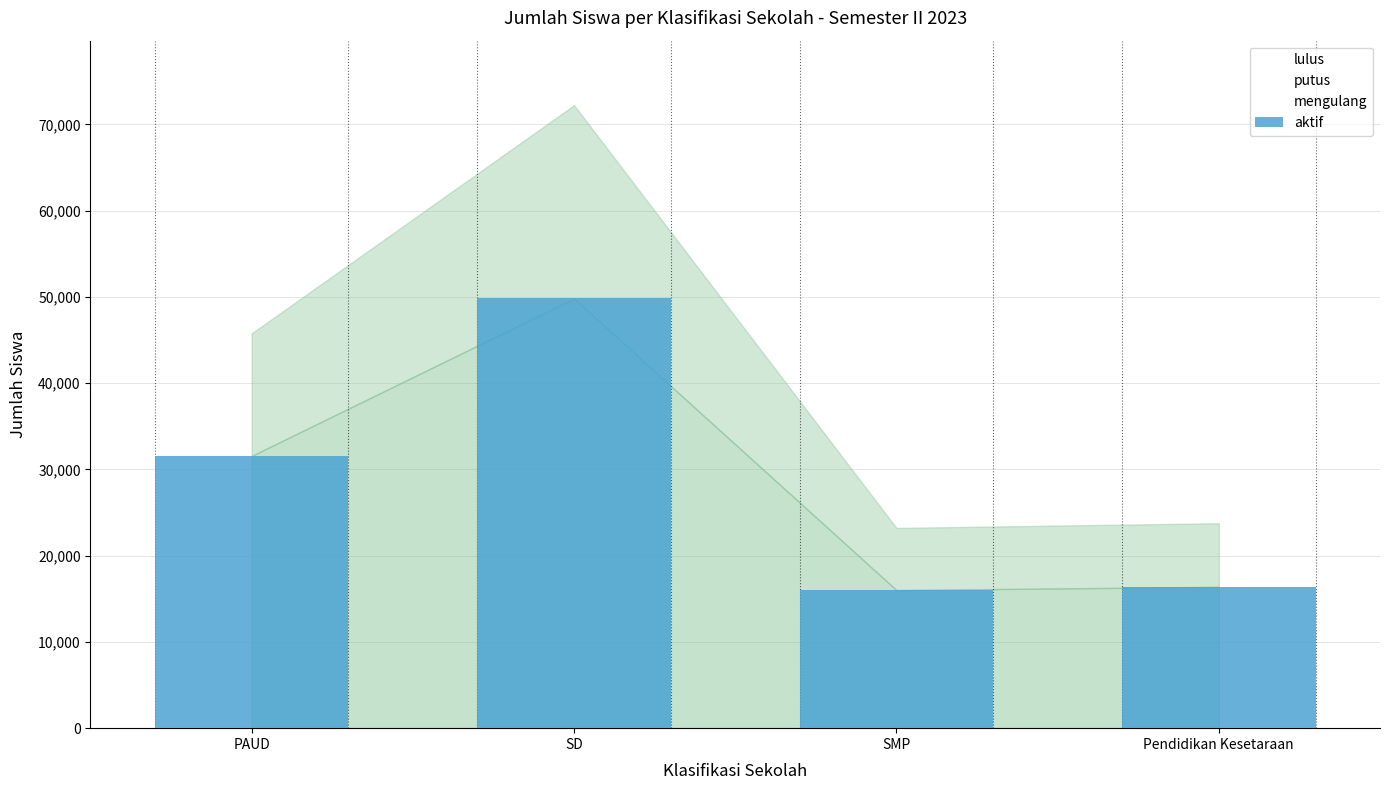

Reading right to left, transcribe all the data shown in this chart.

16390	16013	49822	31569